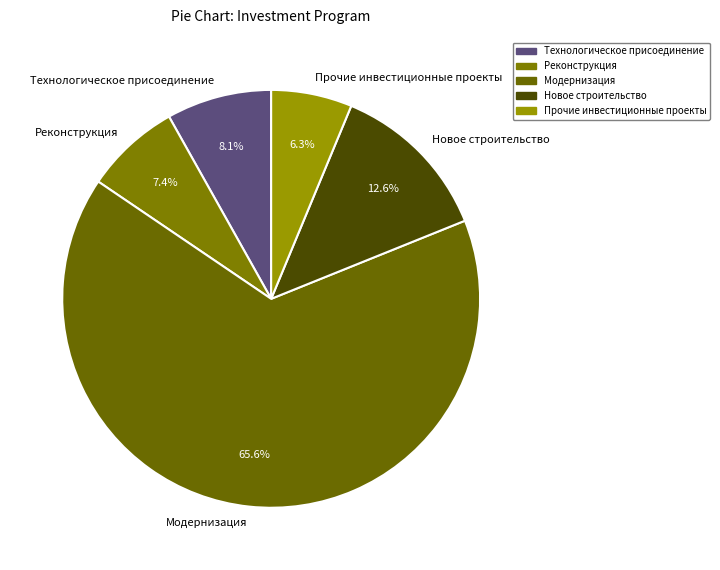

True or false: Модернизация accounts for 76% of the total.

False